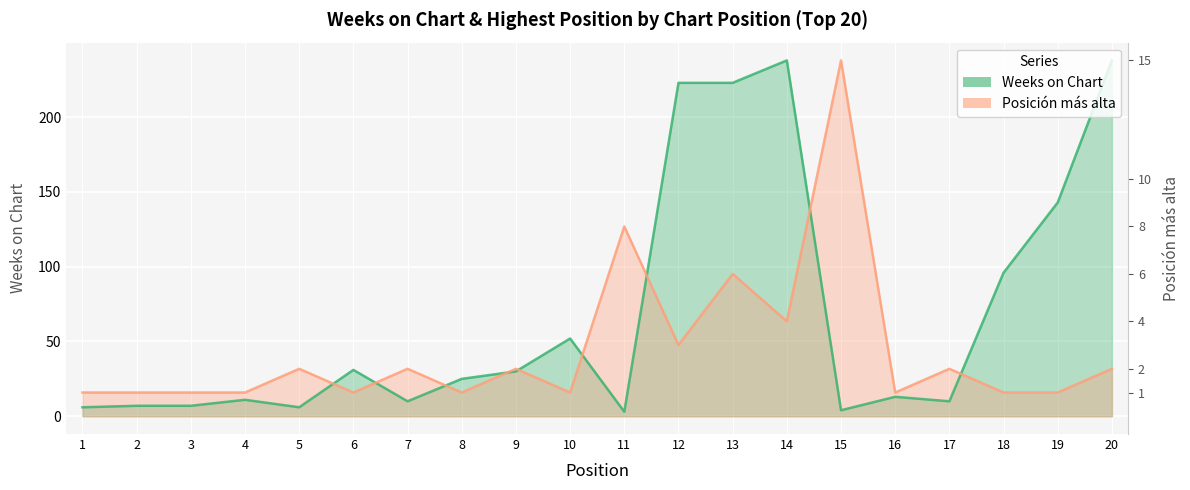

How many distinct data groups are displayed?

2